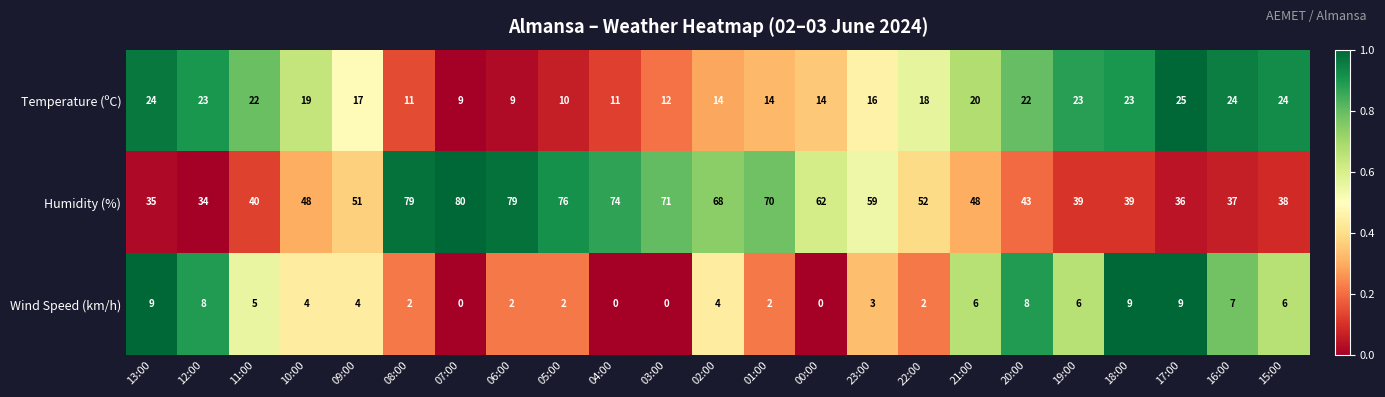

True or false: Wind Speed (km/h) has a value of 3 at 23:00.

True